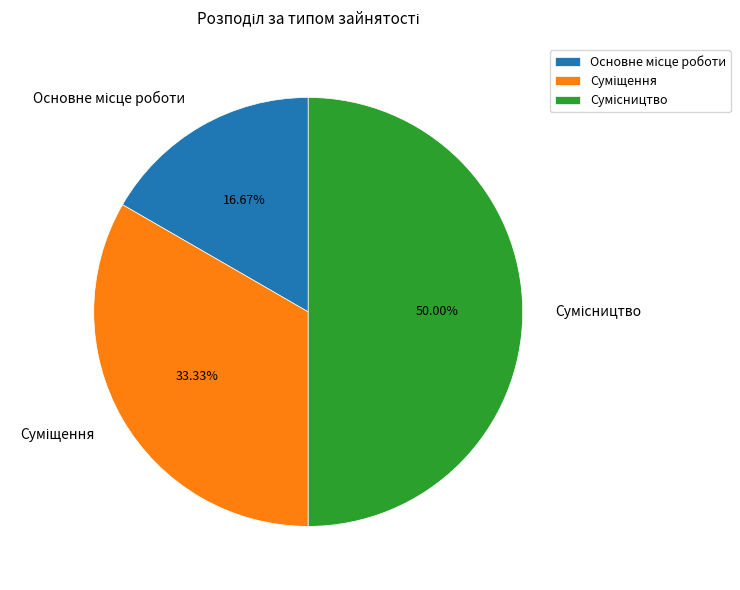

How many slices are in this pie chart?

3